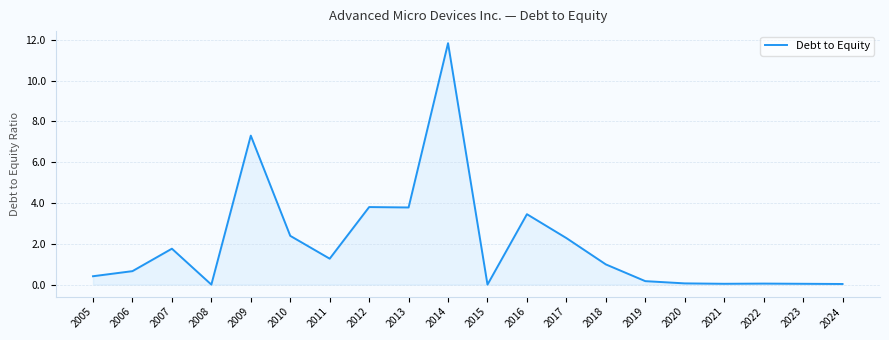

What value does the data have at 2005?

0.4